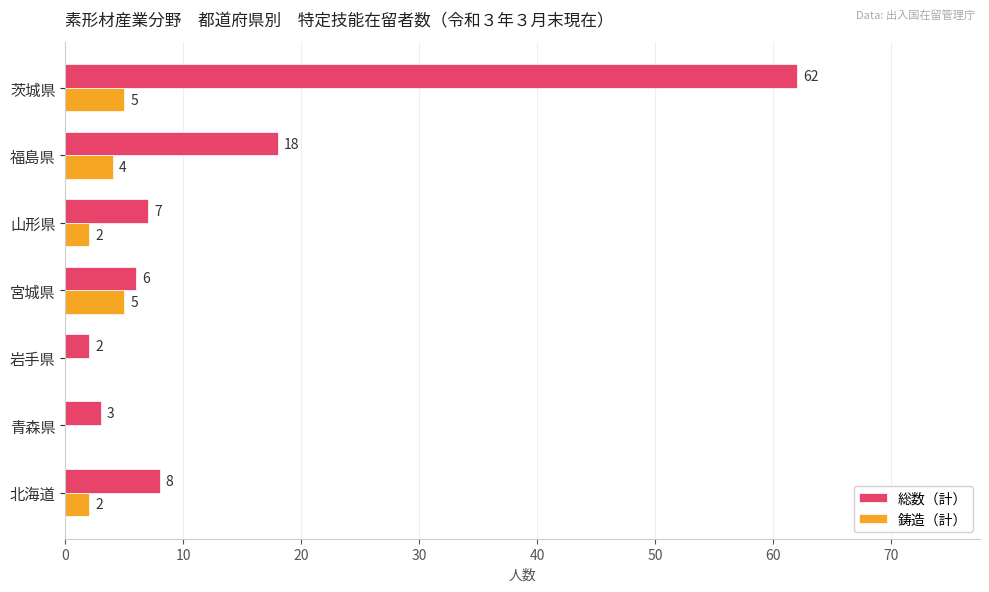

Which series changed the most between 山形県 and 茨城県?

総数（計）